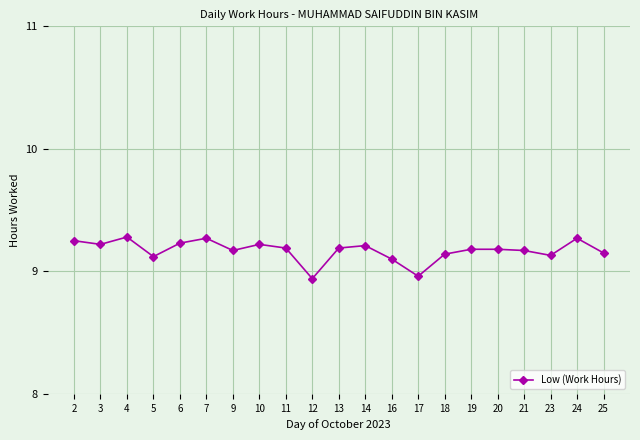

At which label does the data first exceed 9?

2